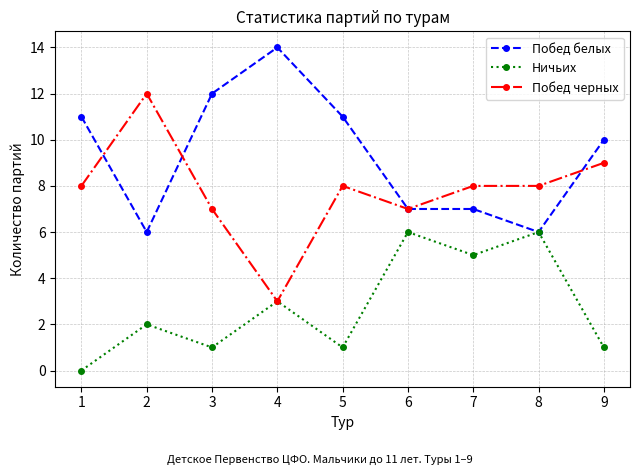

What is the highest value of the Побед черных series?

12